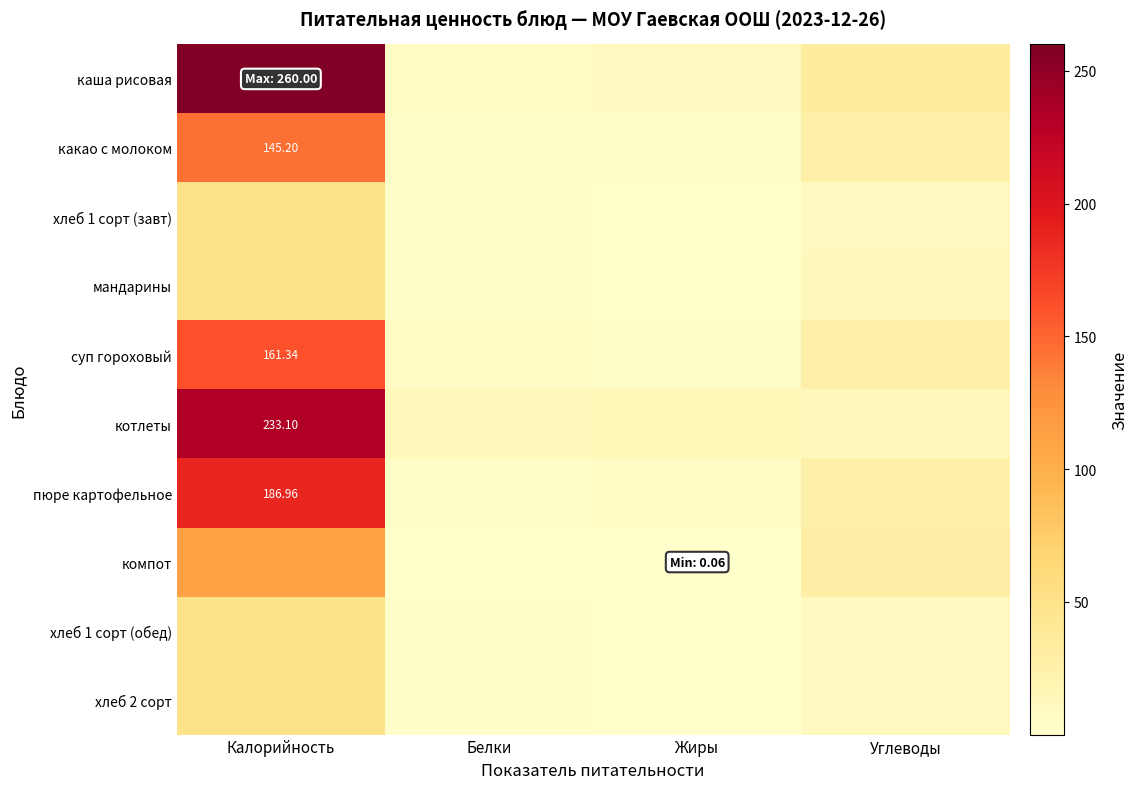

What is the spread (max minus min) of values at Углеводы?

23.0